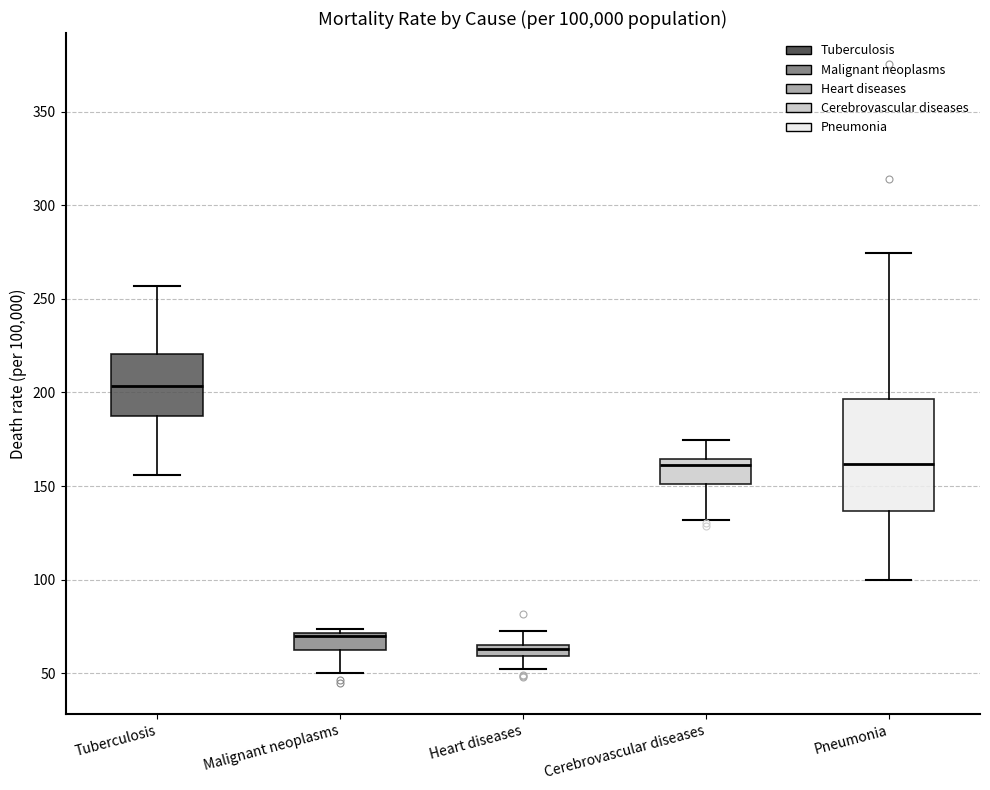

Where is the lower edge of the box for Malignant neoplasms on the y-axis? The values are not printed on the chart, so give them approximately, as read against the axis.

65